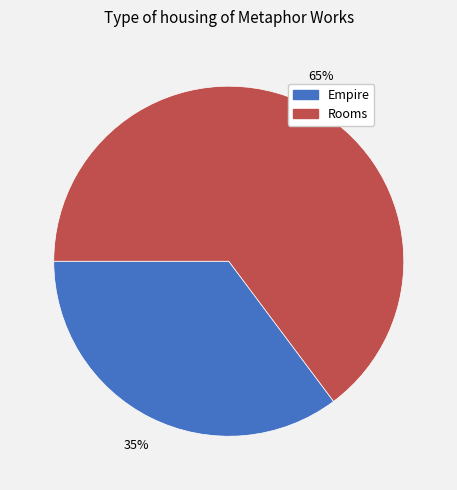

Is the sum of Rooms and Empire greater than half?

Yes